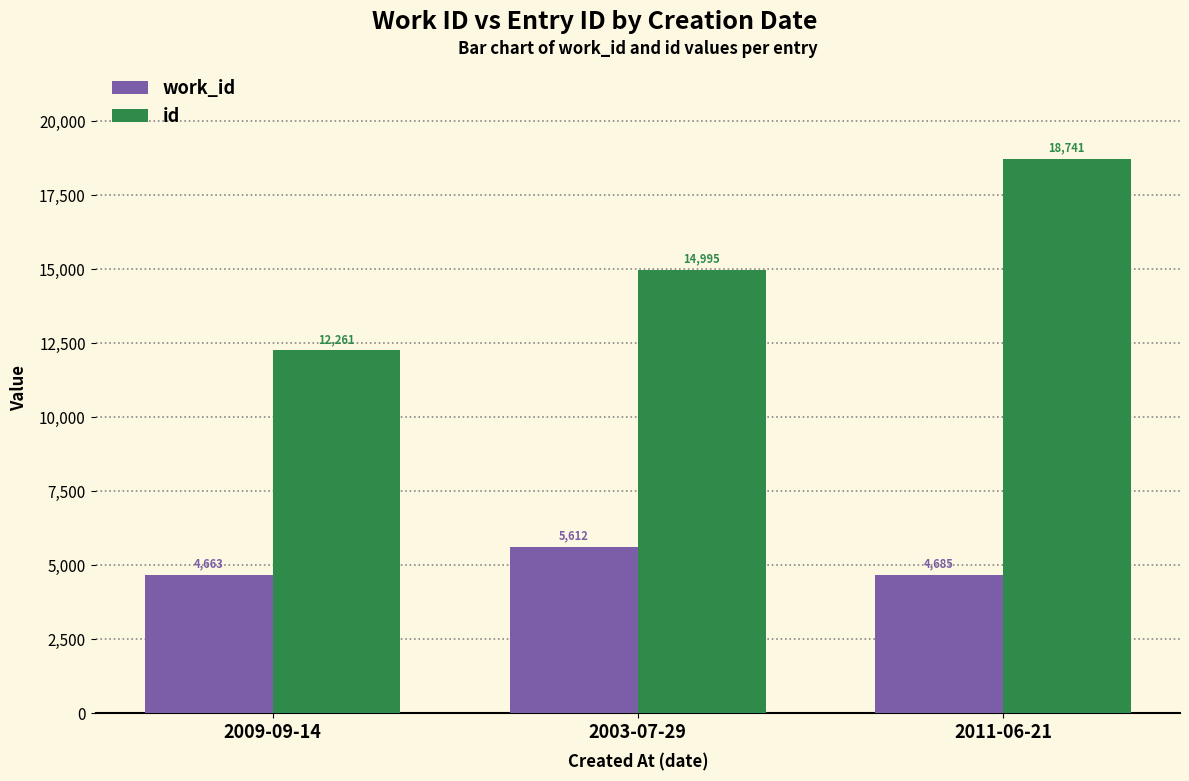

List the series in order of their peak value, highest first.

id, work_id